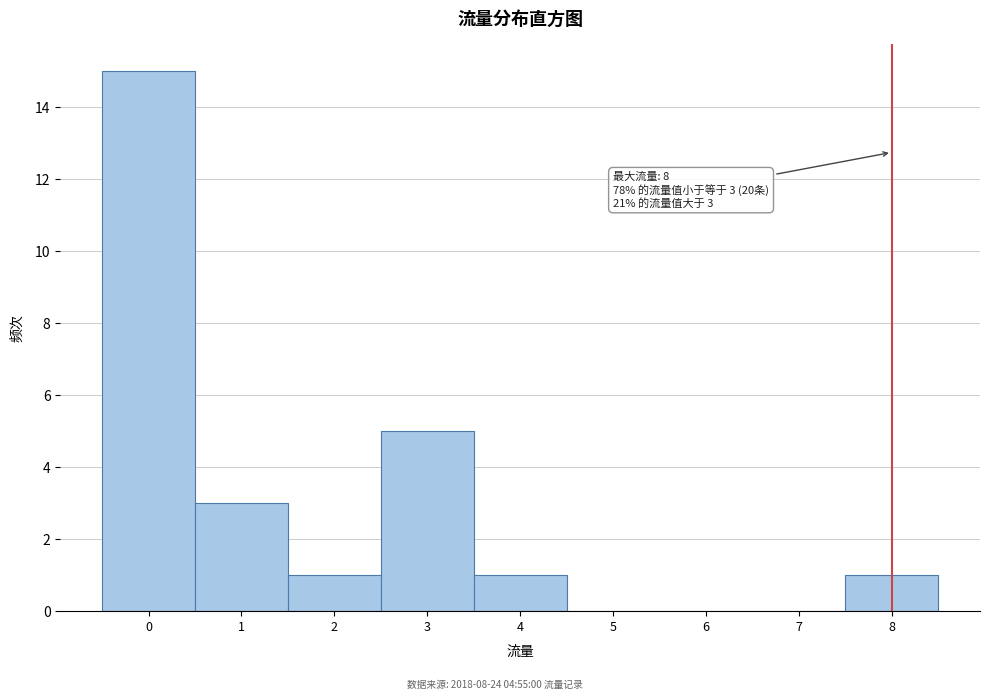

Which range on the x-axis has the tallest bar?

-0.5 to 0.5